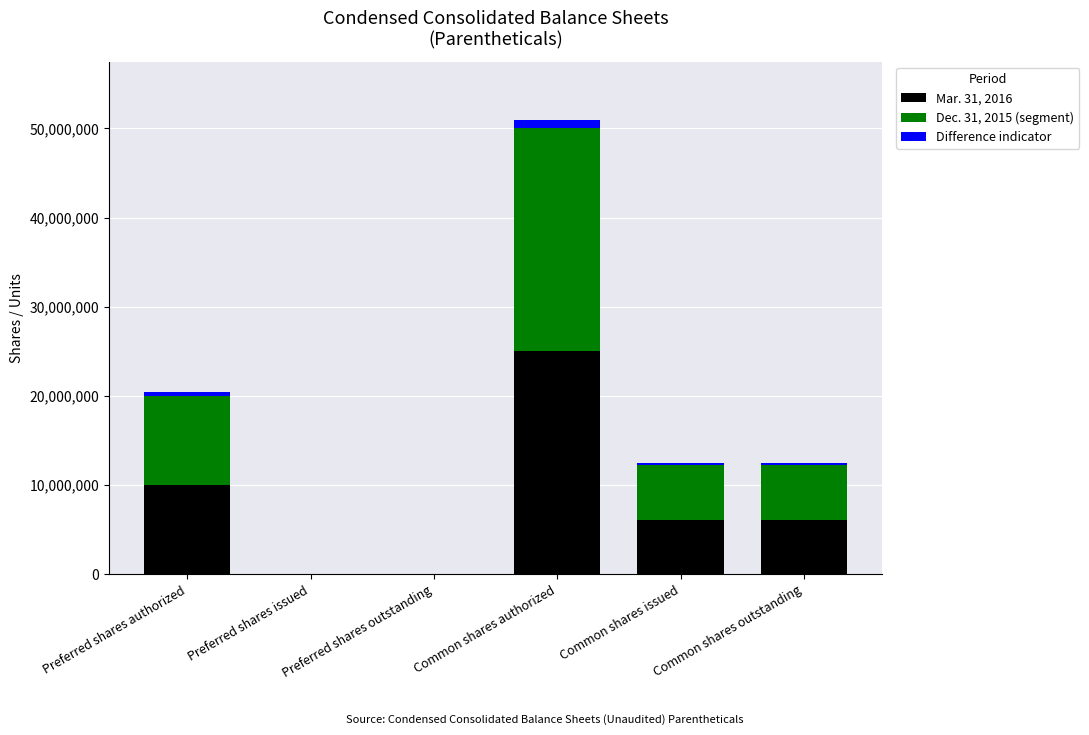

At which category is the sum across all series the highest?

Common shares authorized